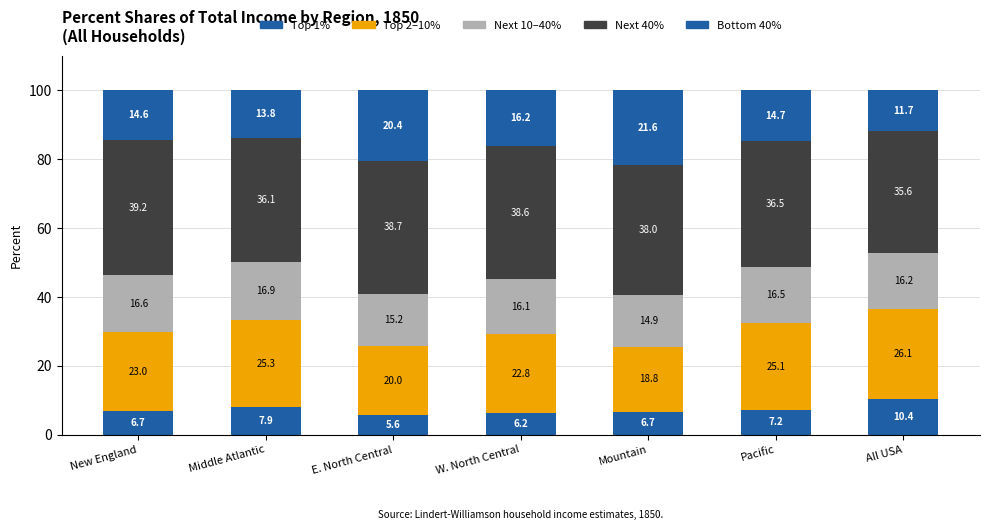

How many data points does each series have?

7